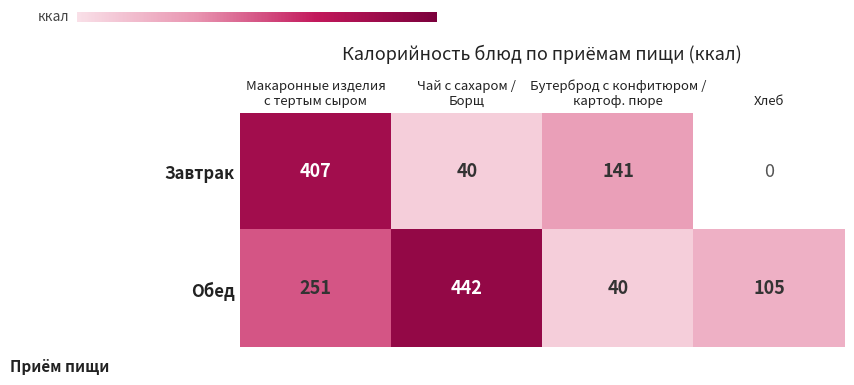

The Завтрак series shows 40.0 at Чай с сахаром / Борщ. True or false?

True